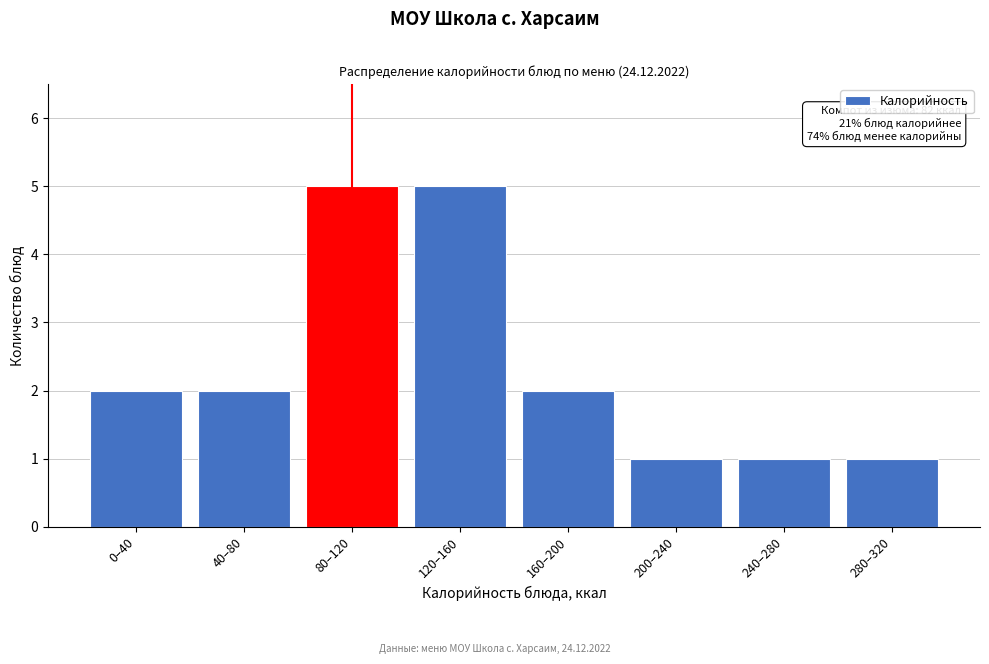

Reading left to right, what are all the values shown in this chart?

2	2	5	5	2	1	1	1